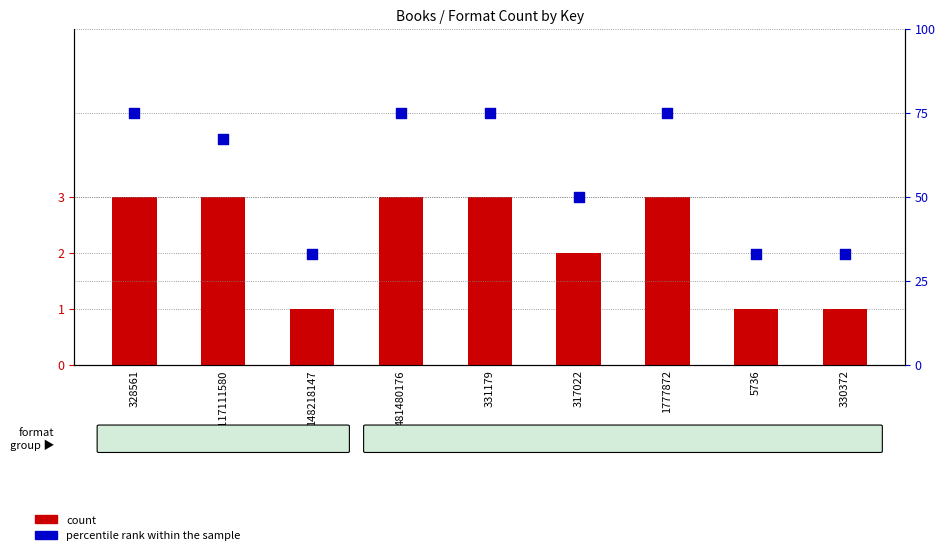

What is the total value across all series at 2117111580?

70